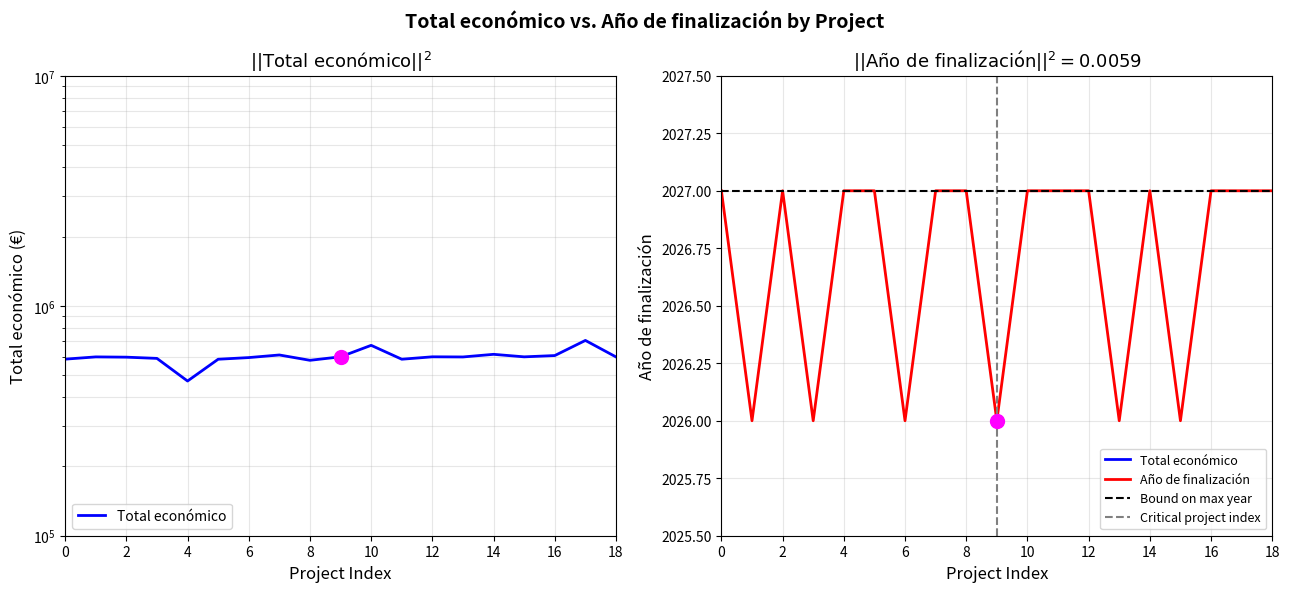

Which has a higher value, 2024 or 2024?

2024